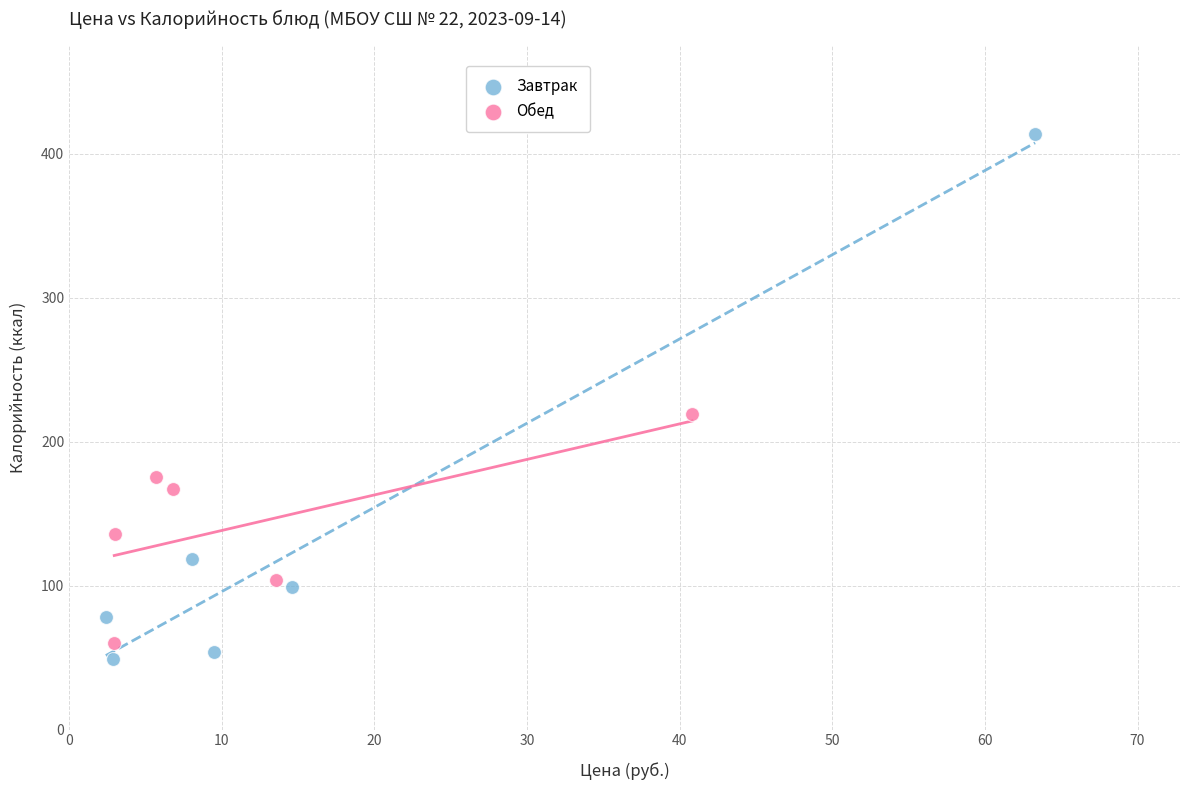

Which series contains the highest Y value?

Завтрак